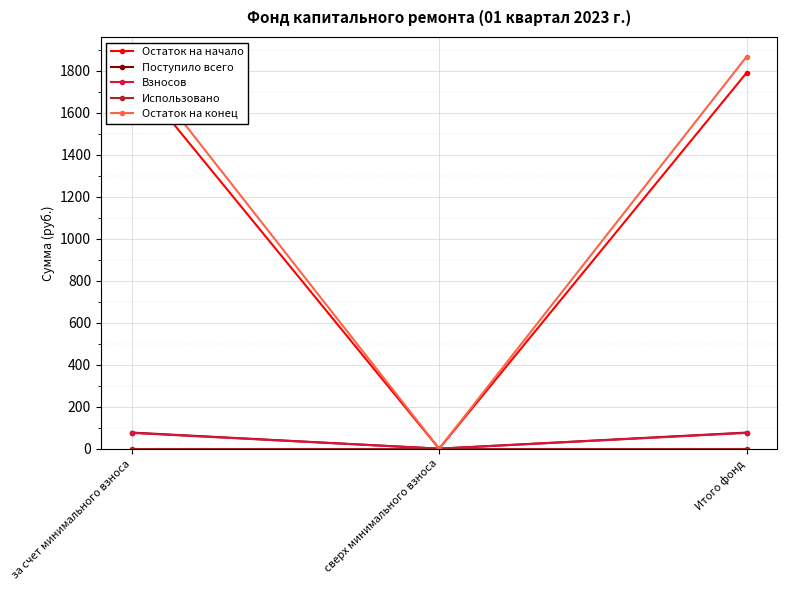

At which label is Использовано closest to 0?

за счет минимального взноса